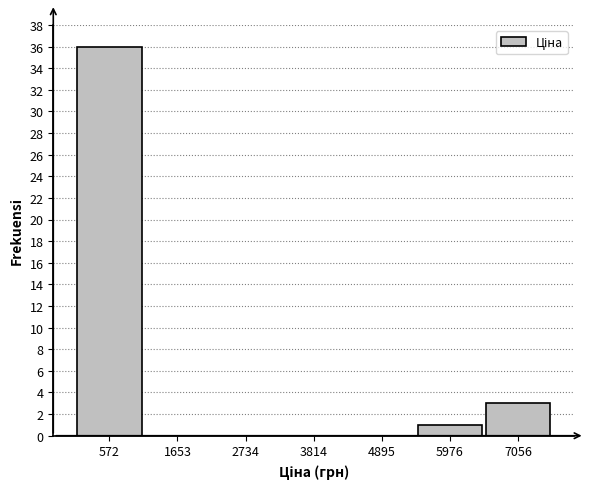

Which range on the x-axis has the tallest bar?

0 to 1200